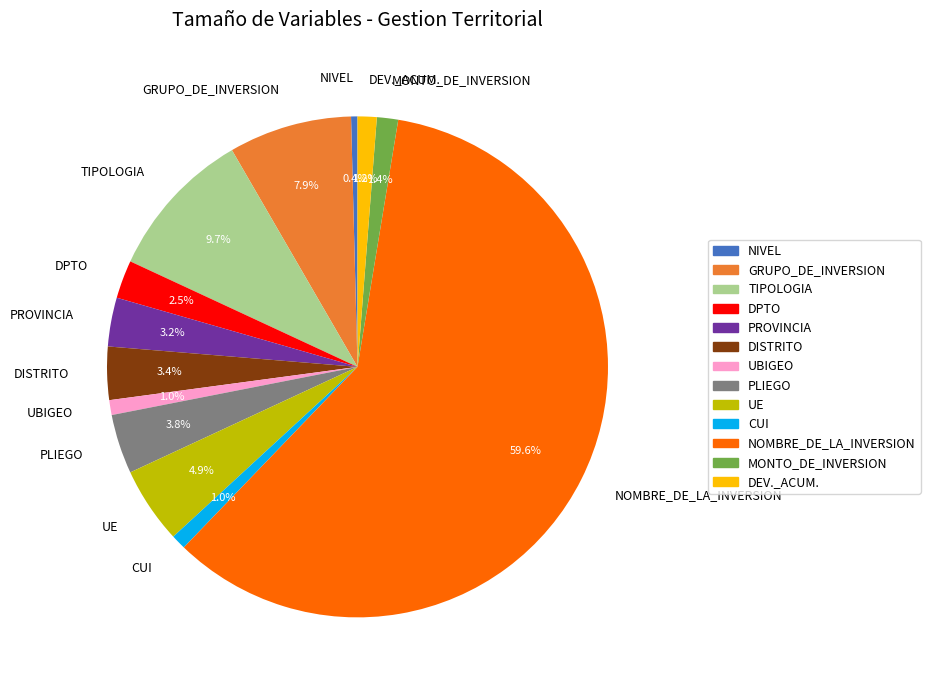

Does NOMBRE_DE_LA_INVERSION account for over 50% of the chart?

Yes